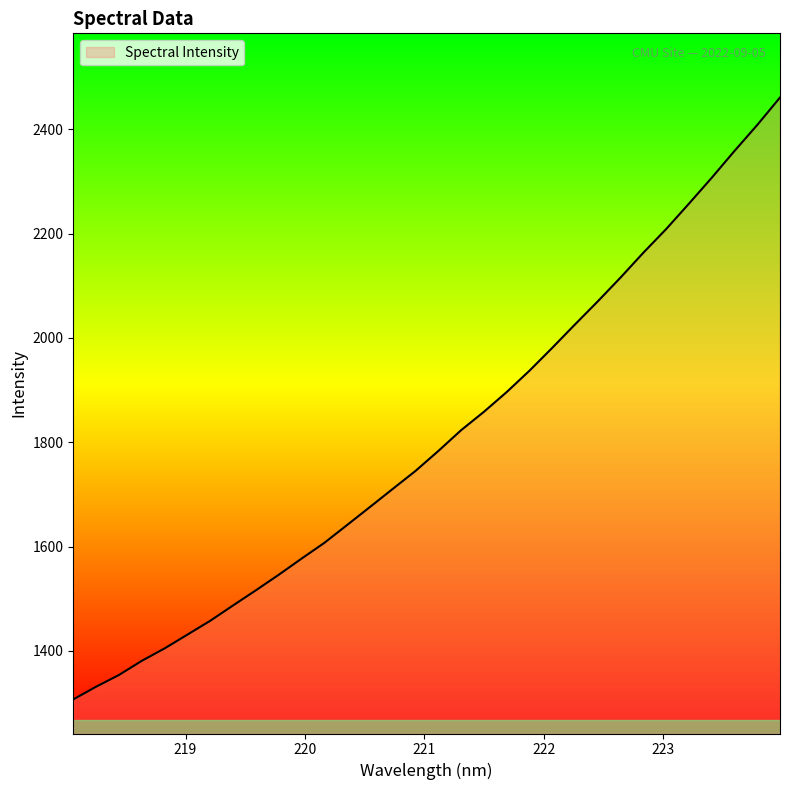

How many values are below 1783?

16